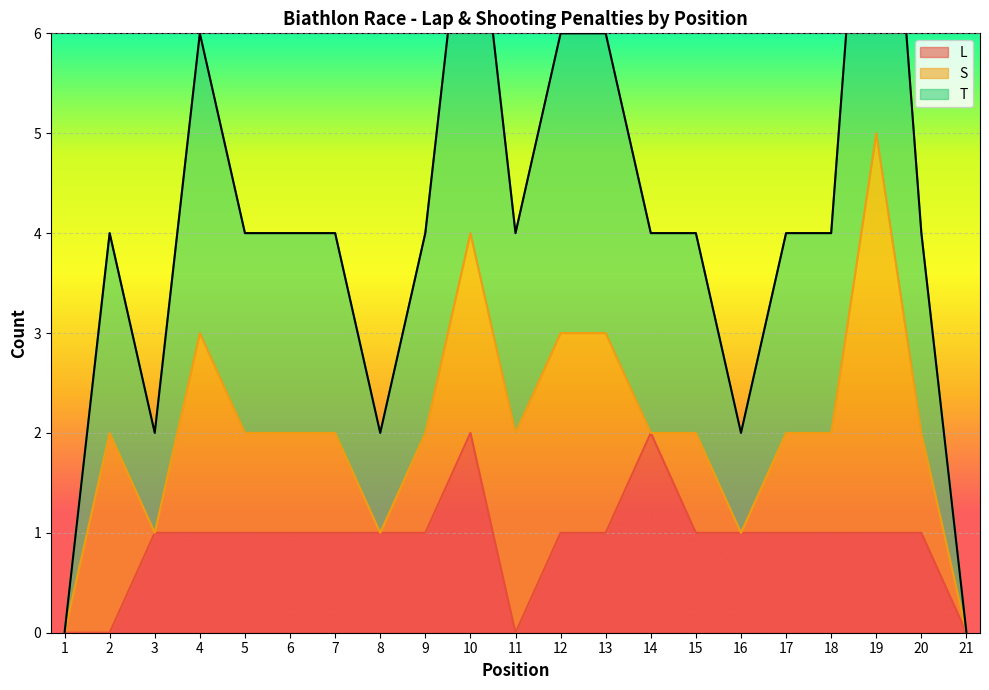

At which label is L closest to 1?

3